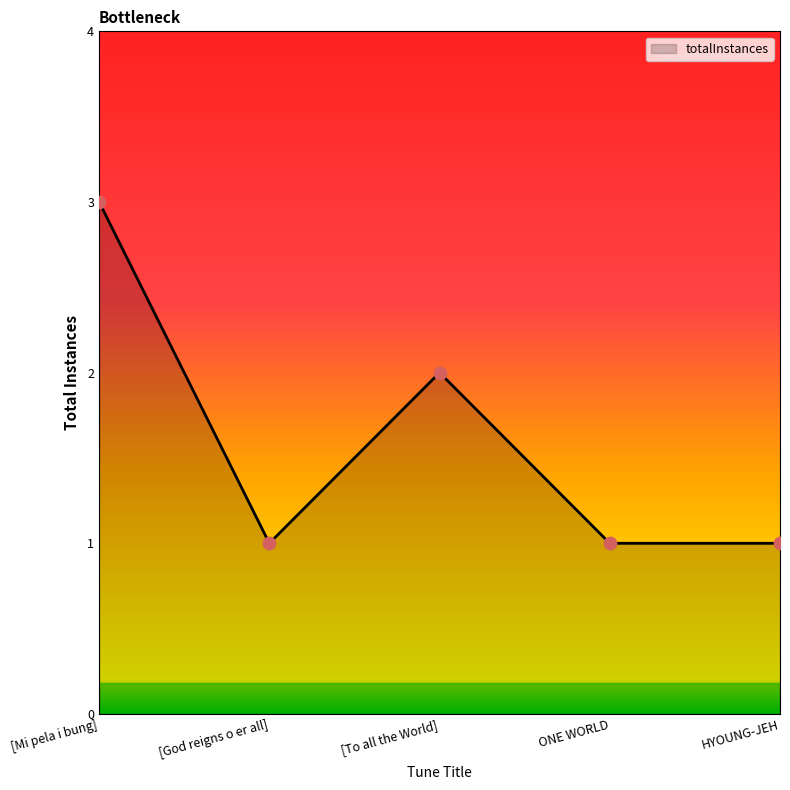

What is the change in value from [Mi pela i bung] to ONE WORLD?

-2